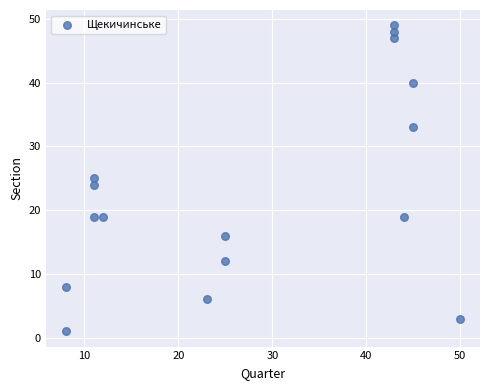

What is the range of X values (max minus min)?

42